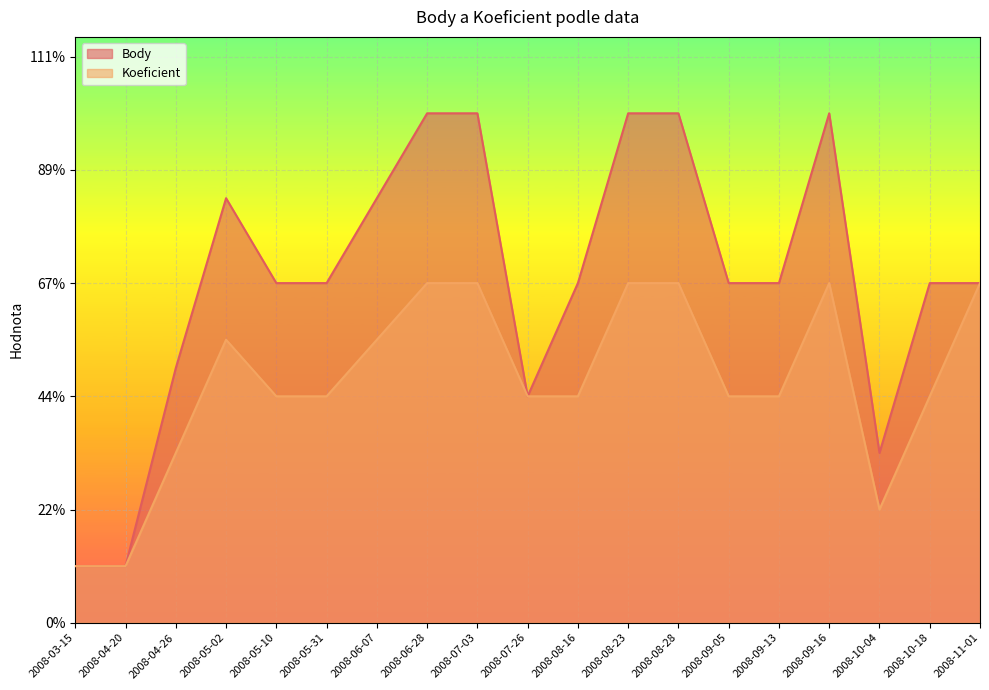

How many data points in Body are above 6?

7